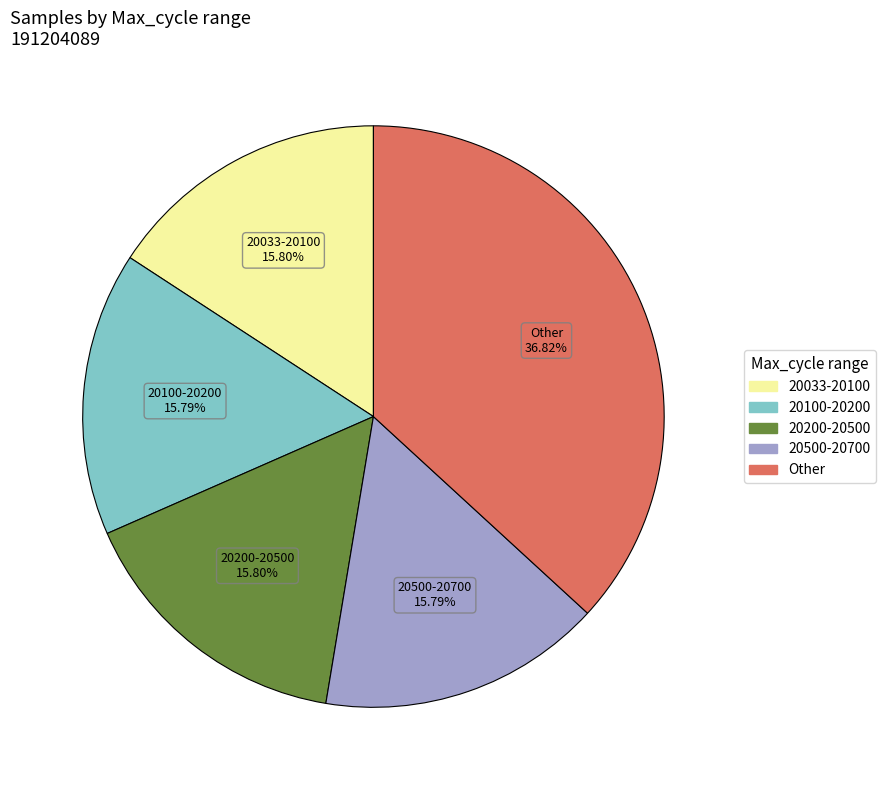

Is there any slice that represents more than half of the pie?

No